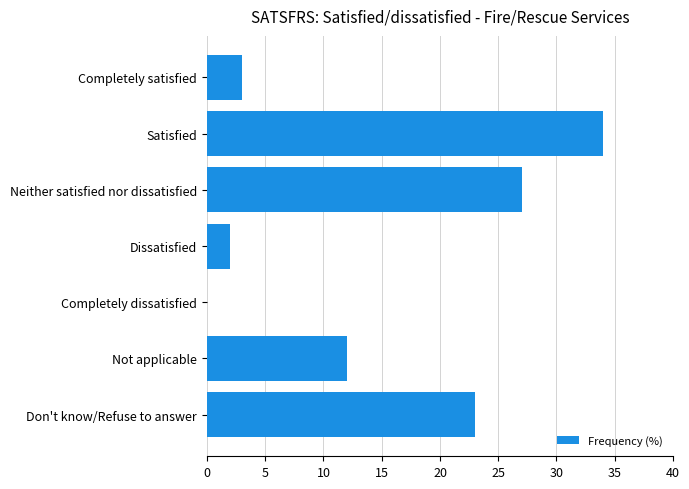

Where is the data nearest to the value 17?

Not applicable